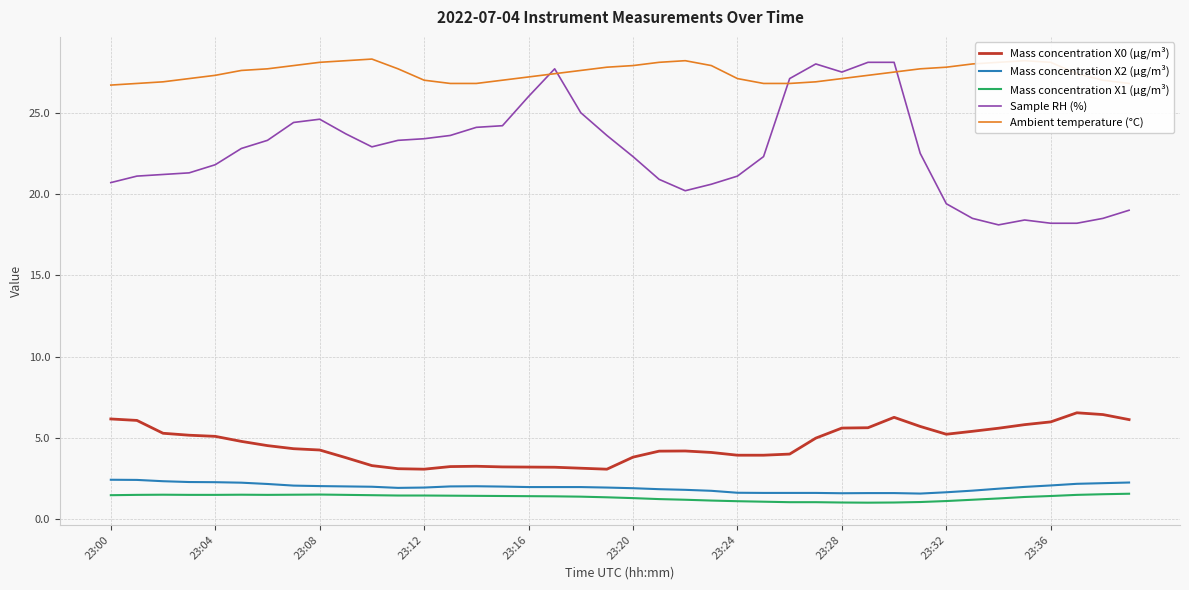

Which series has the largest total across all categories?

Ambient temperature (°C)